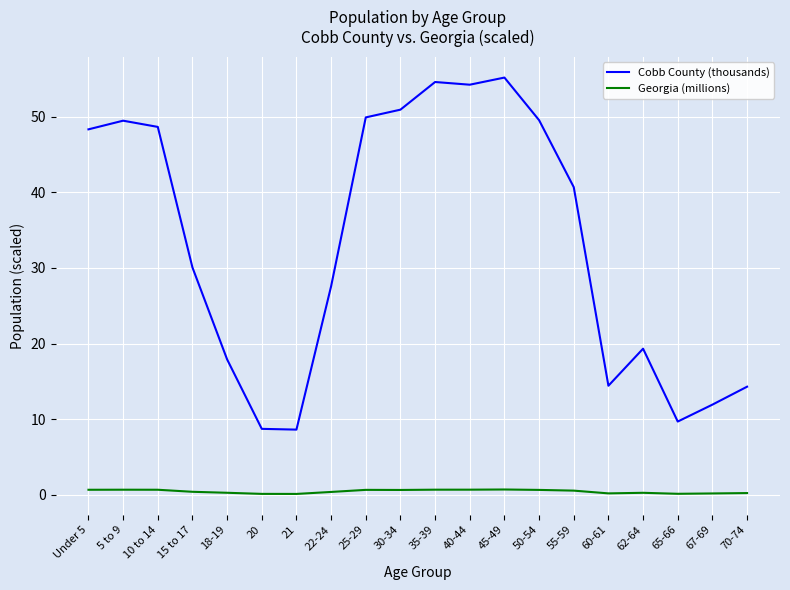

Which series changed the most between 21 and 22-24?

Cobb County (thousands)